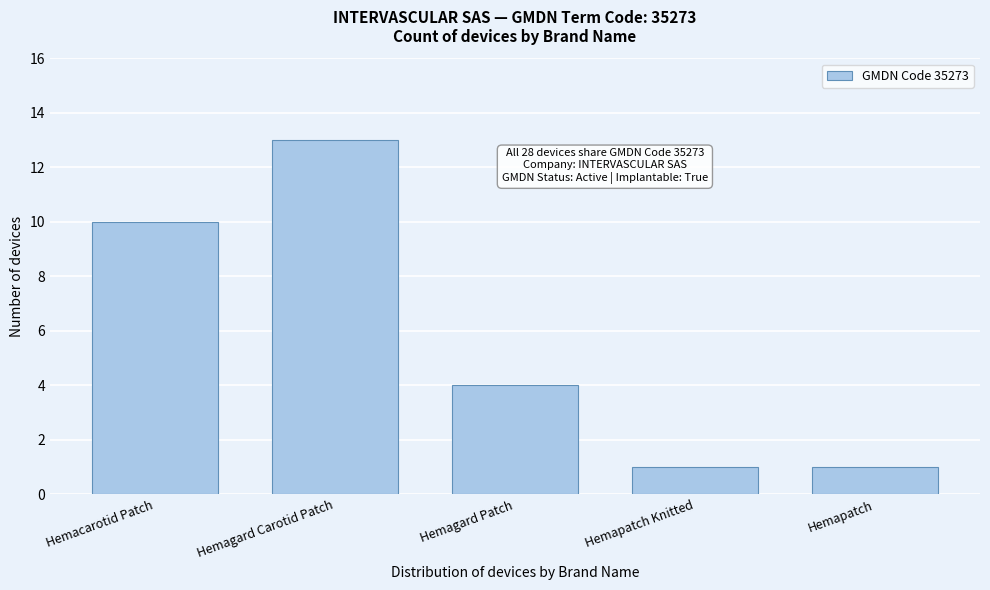

Reading left to right, what are all the values shown in this chart?

10	13	4	1	1